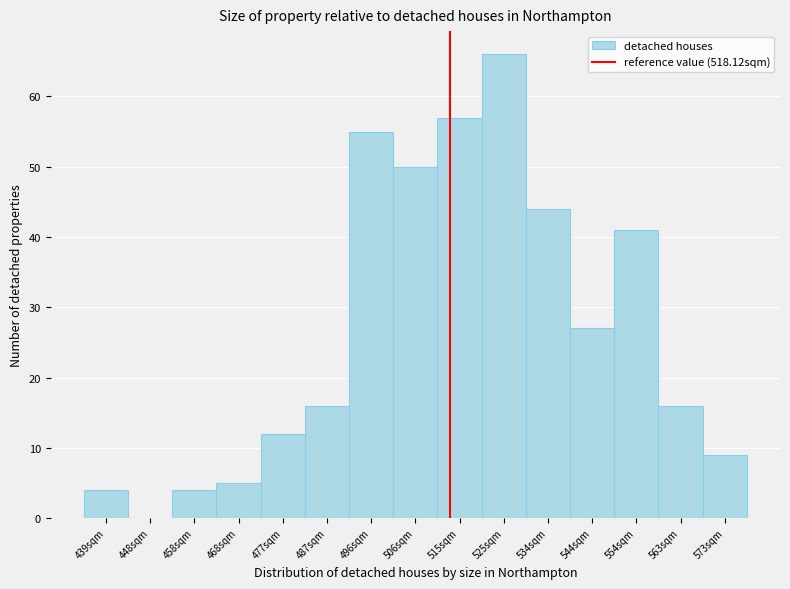

Reading left to right, list all the values displayed in this chart.

439sqm=4	448sqm=0	458sqm=4	468sqm=5	477sqm=12	487sqm=16	496sqm=55	506sqm=50	515sqm=57	525sqm=66	534sqm=44	544sqm=27	554sqm=41	563sqm=16	573sqm=9